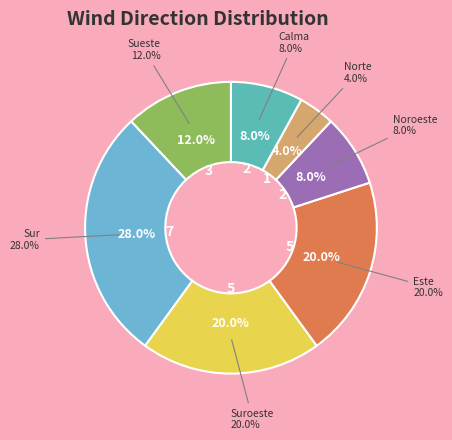

How many segments does this pie chart have?

7